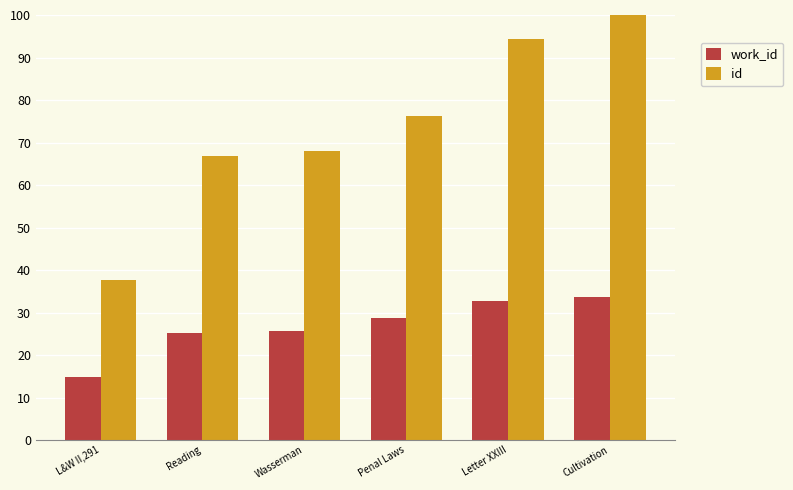

What is the label of the 4th bar from the left?

Penal Laws